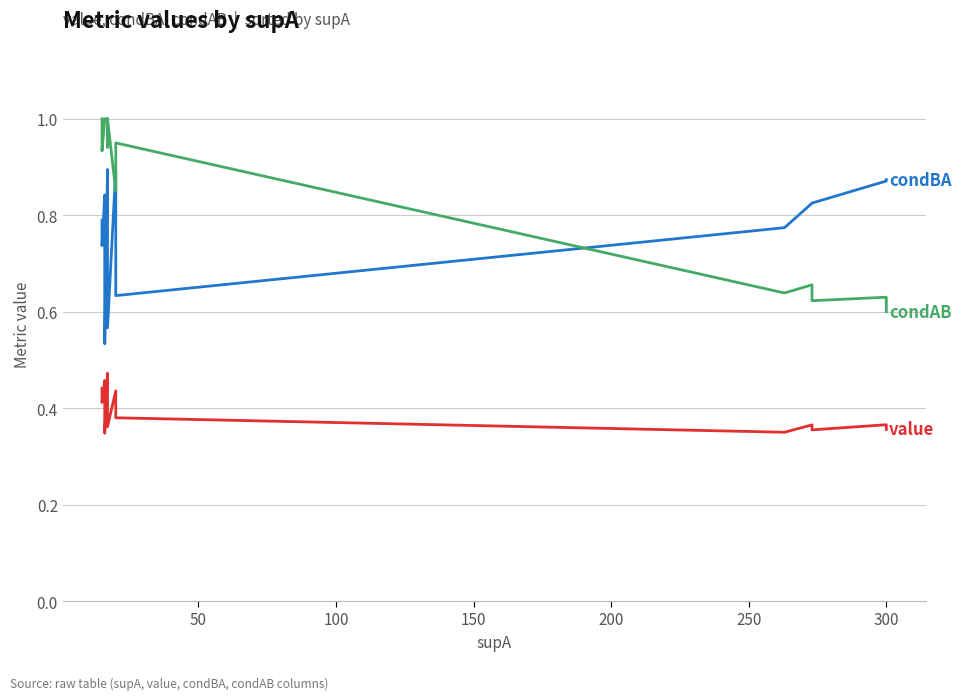

List the series in order of their overall mean, highest first.

condAB, condBA, value